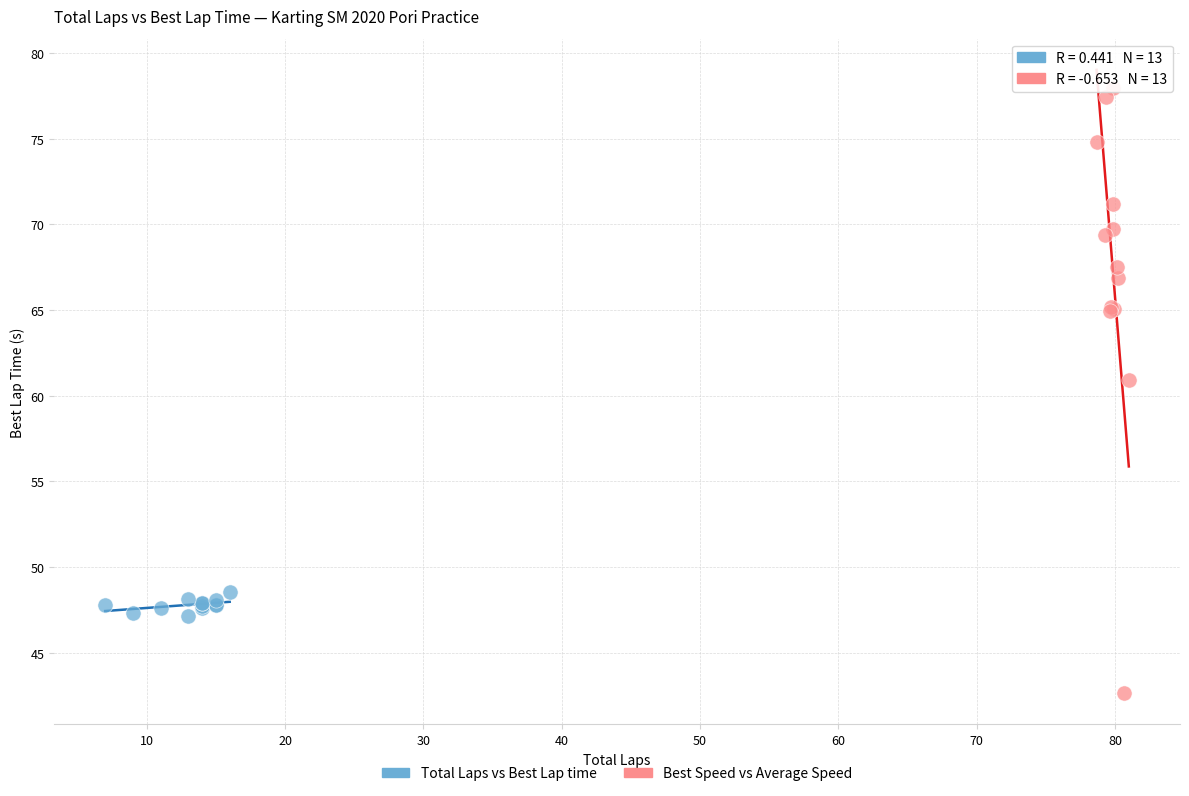

Which series reaches the maximum Y coordinate?

Best Speed vs Average Speed